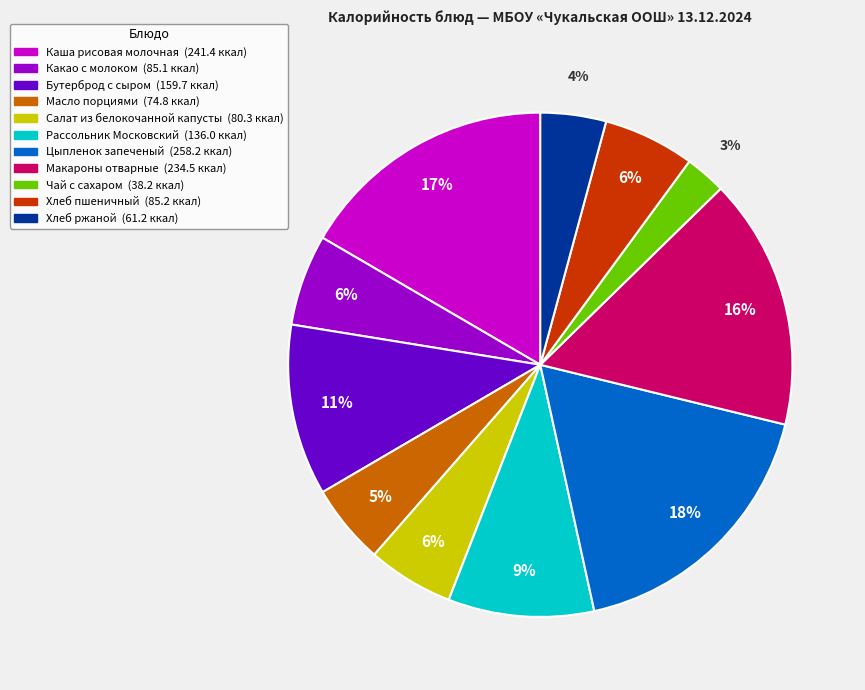

To the nearest percent, what percentage of the pie is Каша рисовая молочная?

17%